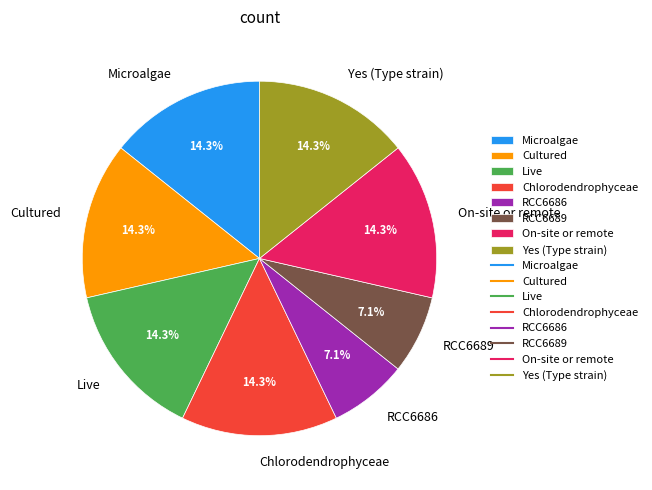

To the nearest percent, what is the average slice percentage?

12%